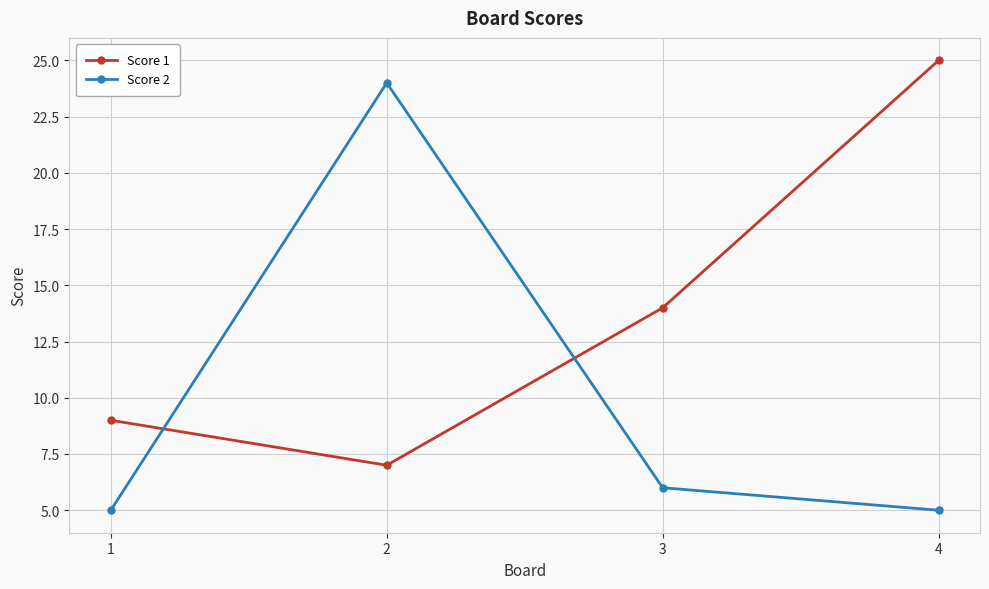

Is it true that Score 1 equals 9 at 1?

True